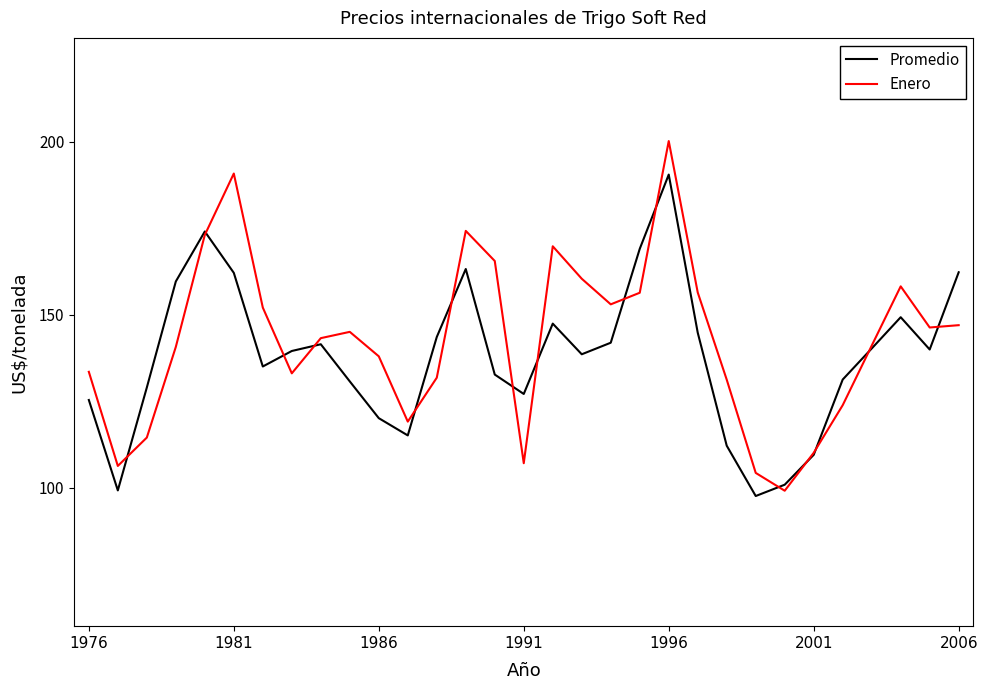

List the series in order of their peak value, highest first.

Enero, Promedio